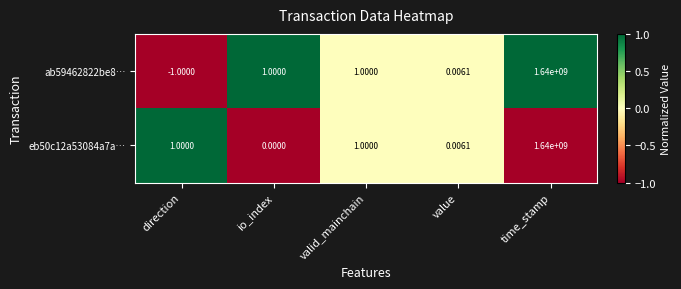

At which category is the sum across all series the highest?

time_stamp